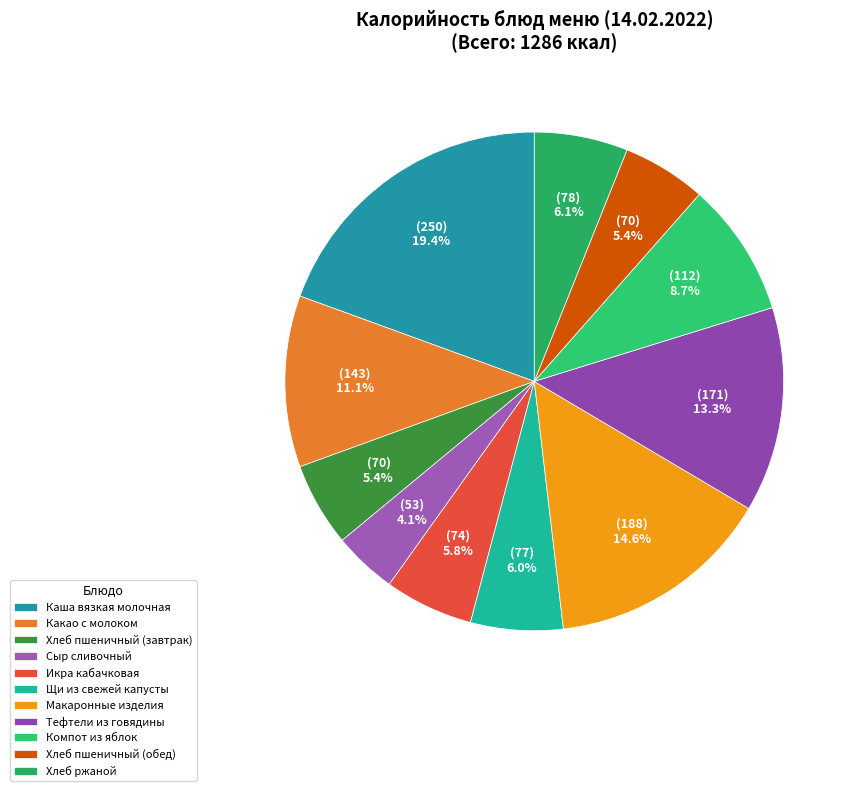

To the nearest percent, what portion does Икра кабачковая represent?

6%